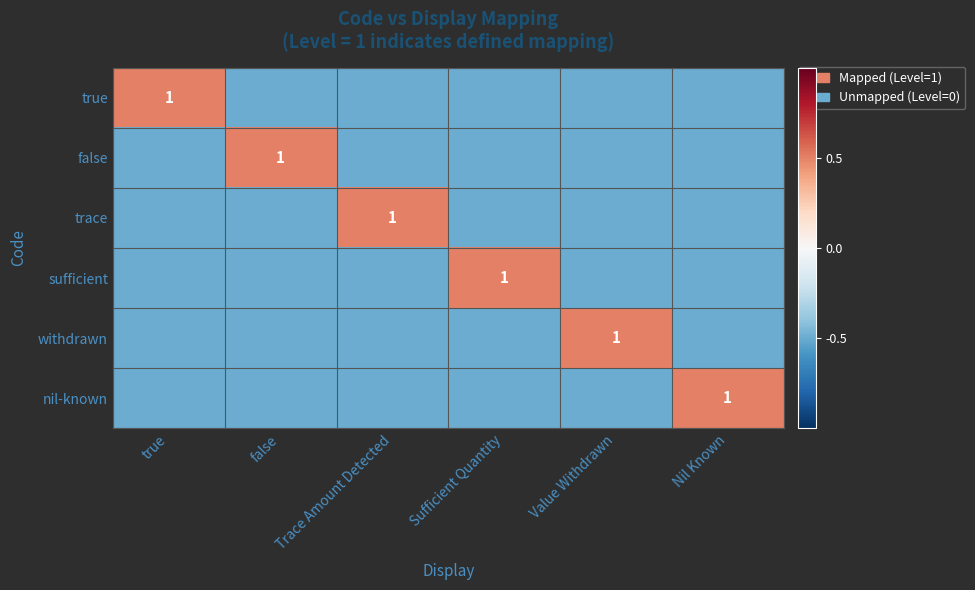

The withdrawn series shows 1.0 at Value Withdrawn. True or false?

True